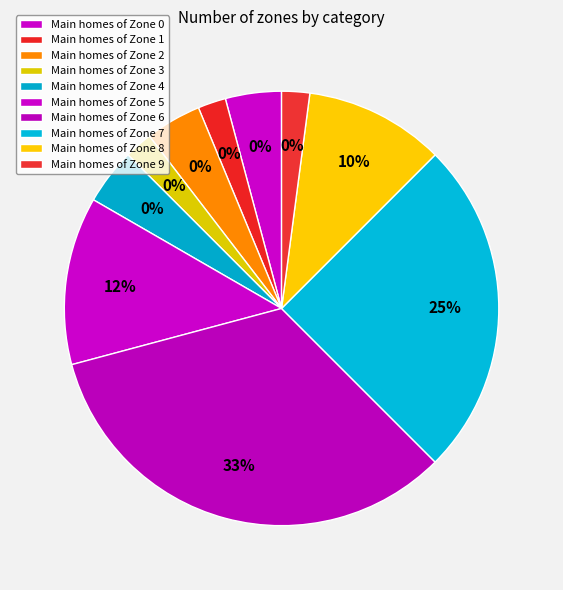

The Zone 3 slice represents 2% of the pie. True or false?

True